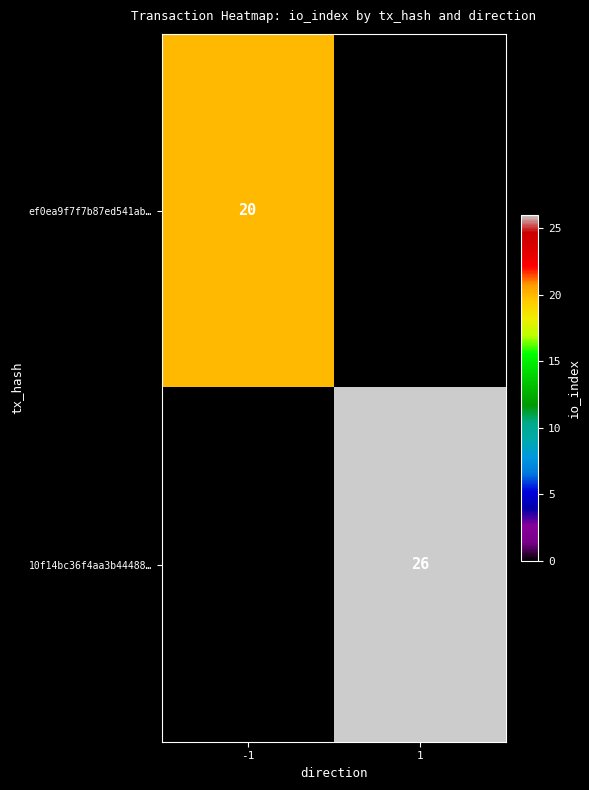

The value of 10f14bc36f4aa3b44488… at 1 is 5. True or false?

False